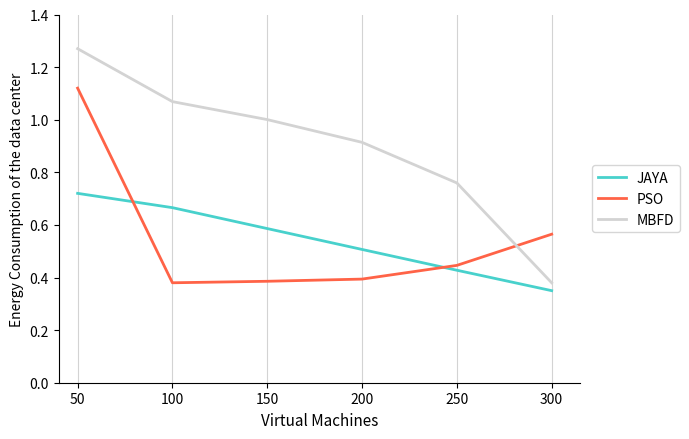

Rank the categories by JAYA value from lowest to highest.

300, 250, 200, 150, 100, 50